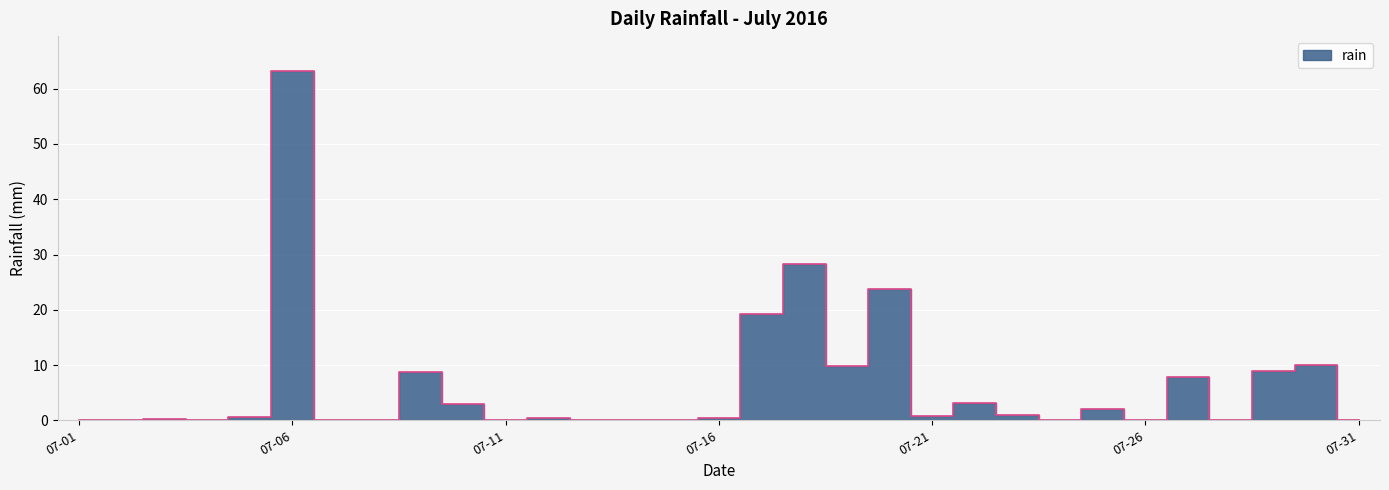

Which has a higher value, 2016-07-22 or 2016-07-28?

2016-07-22